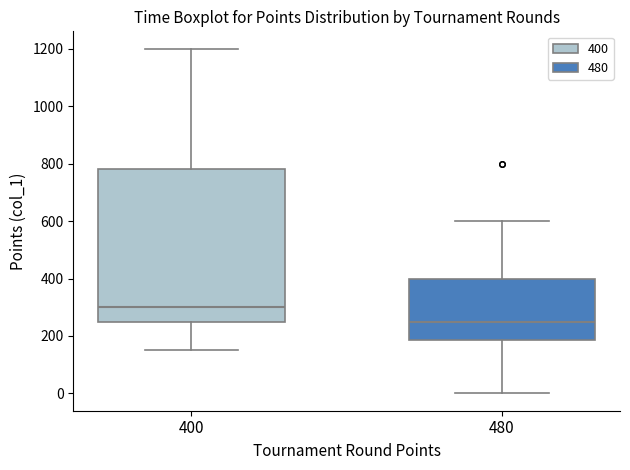

Which box has the lowest median line?

480